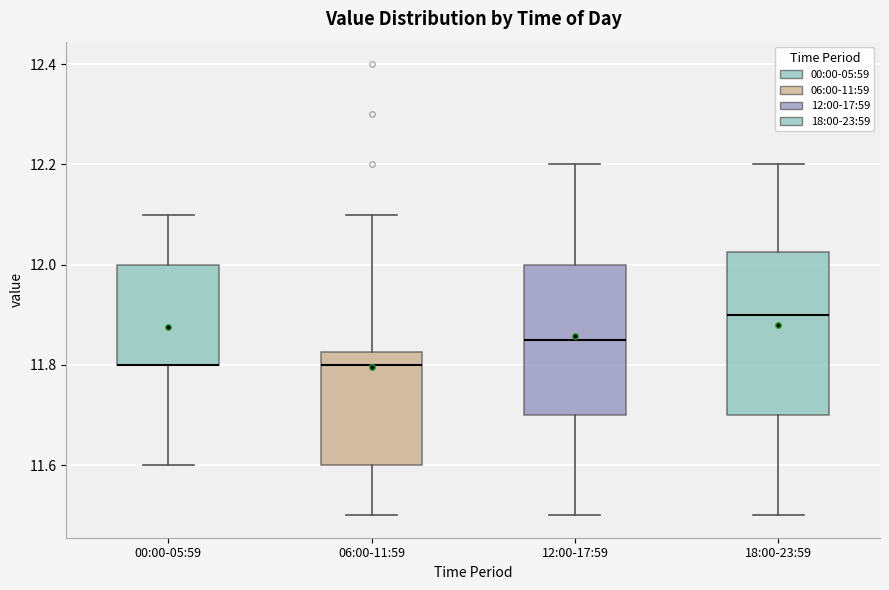

Comparing the boxes themselves (not the whiskers), which one is the tallest?

18:00-23:59